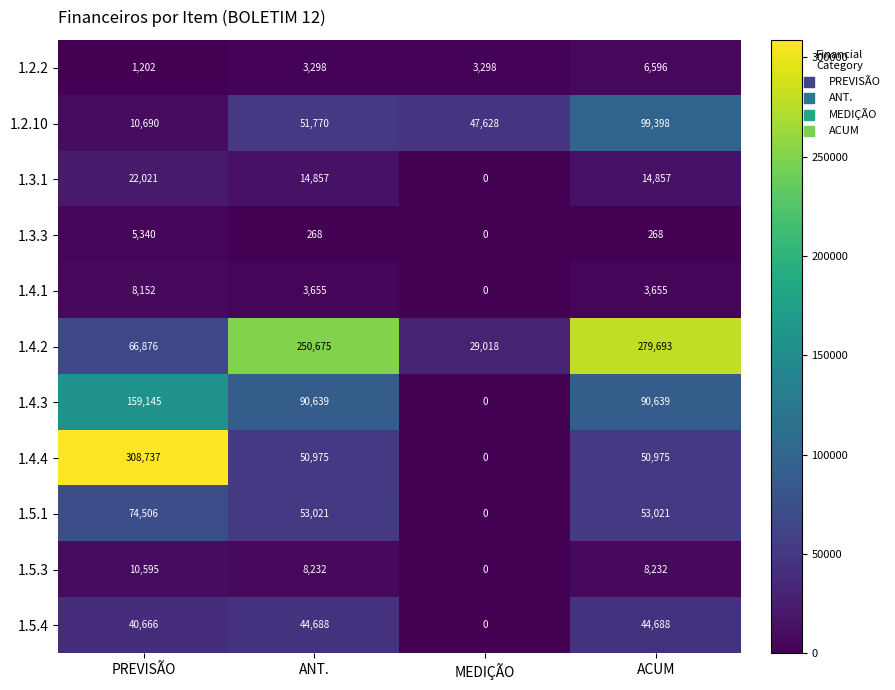

Which category has the lowest value across all series?

MEDIÇÃO